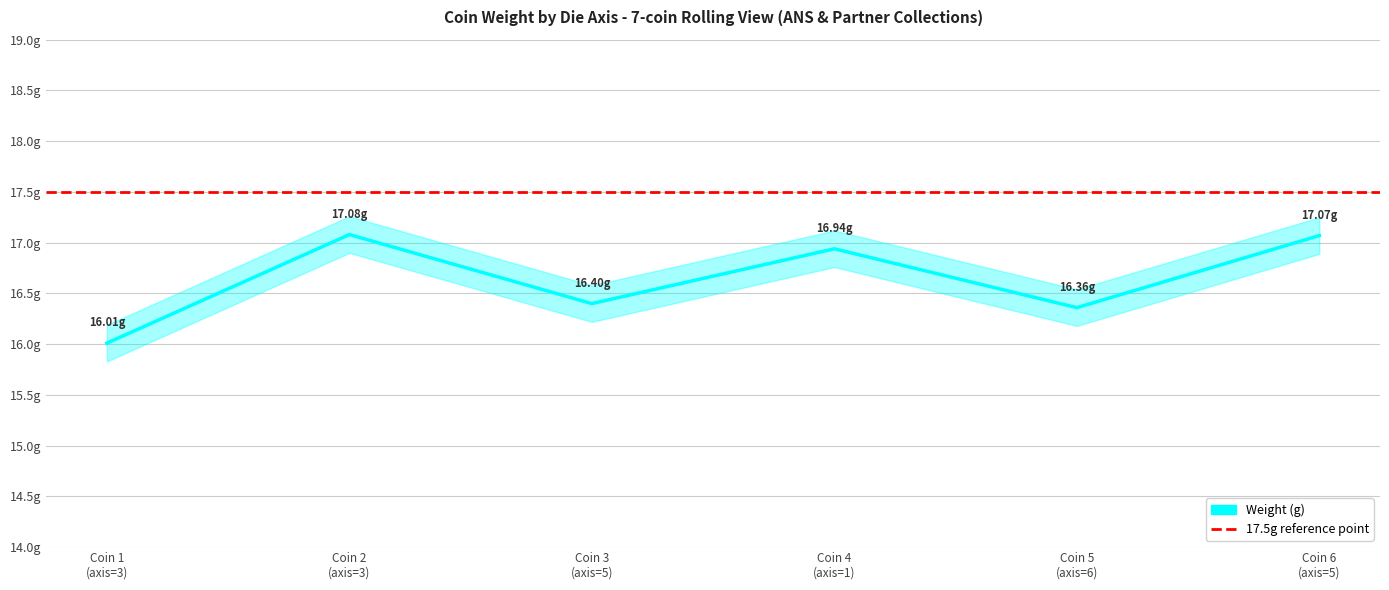

How many distinct data groups are displayed?

1